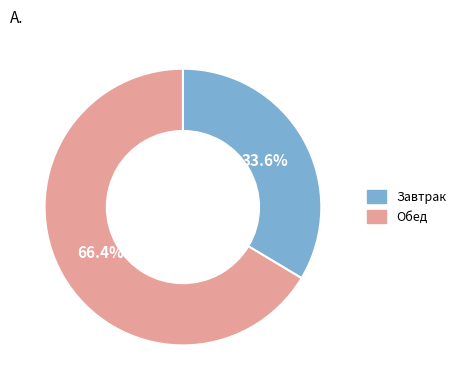

To the nearest percent, what percentage of the pie is Завтрак?

34%